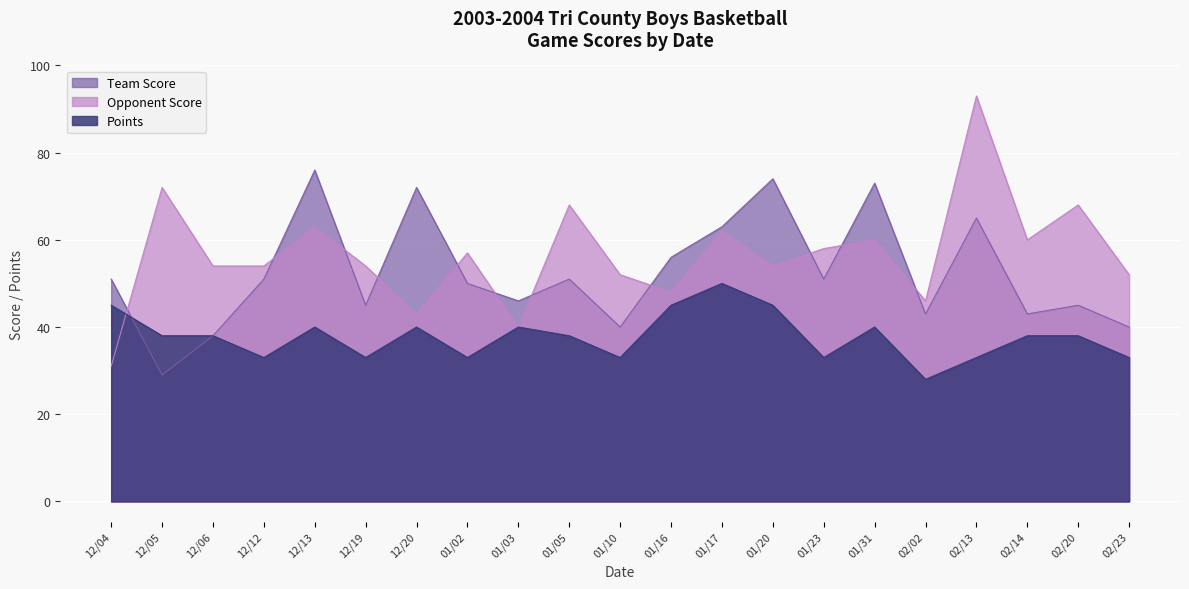

At which label does Opponent Score reach its peak?

02/13